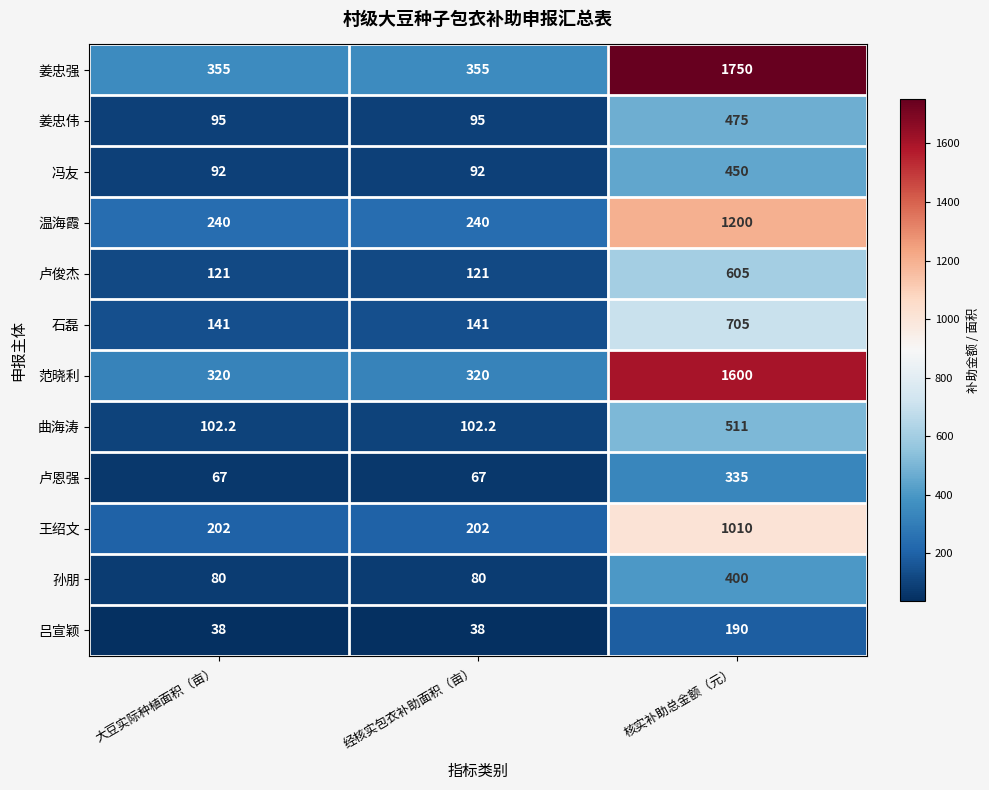

At which category does the chart reach its peak across all series?

核实补助总金额（元）